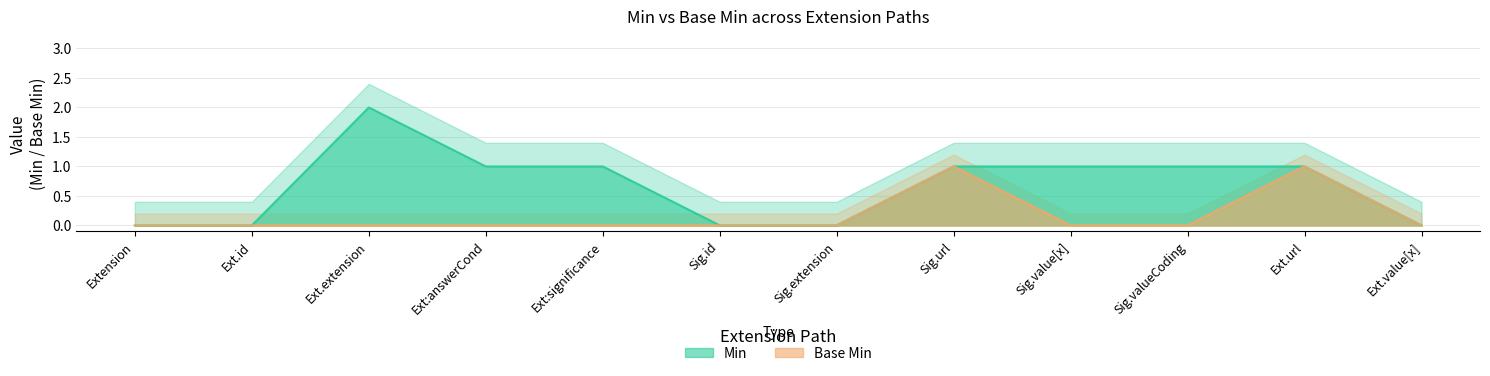

True or false: Base Min has a value of 1 at Sig.url.

True